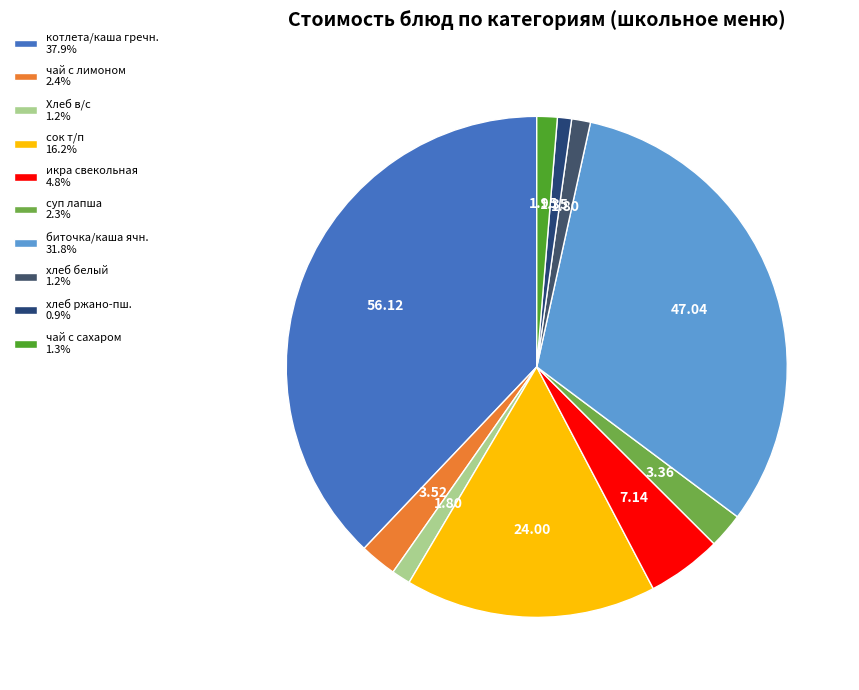

Count the number of slices in the pie.

10